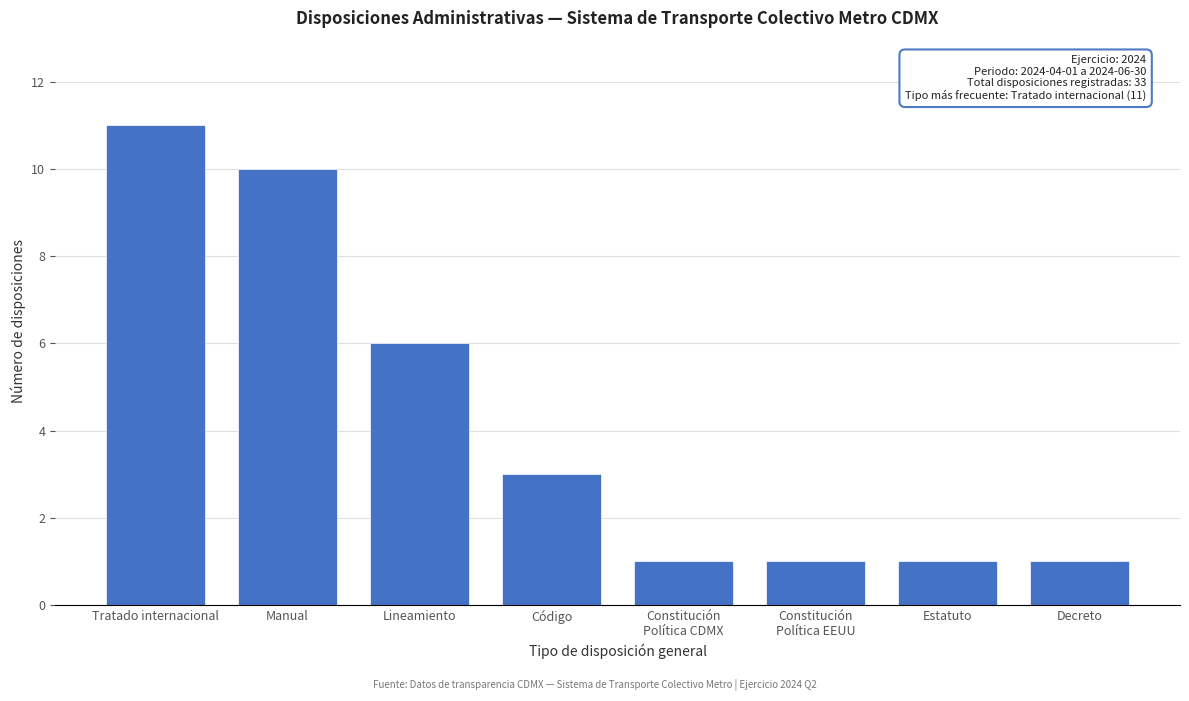

Reading left to right, what are all the values shown in this chart?

11	10	6	3	1	1	1	1